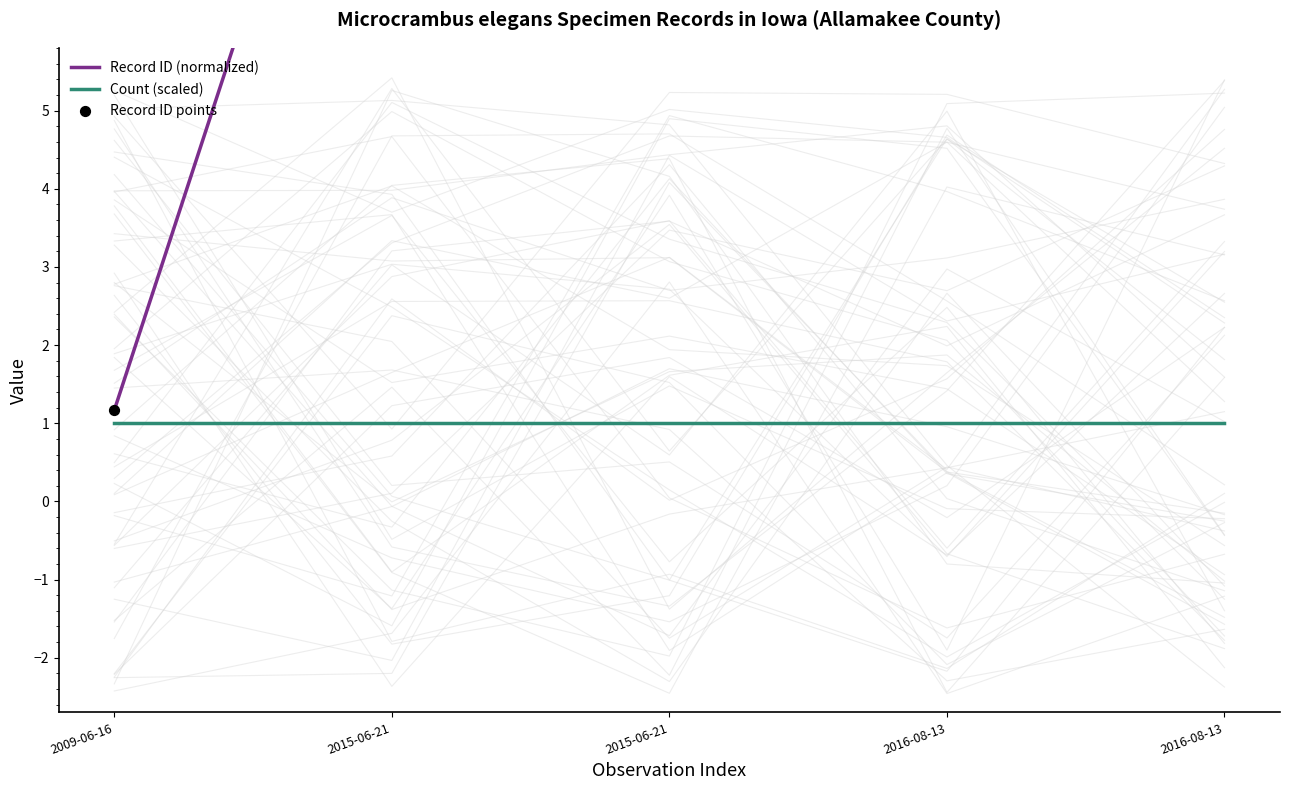

Which series has the widest spread of Y values?

Record ID (normalized)